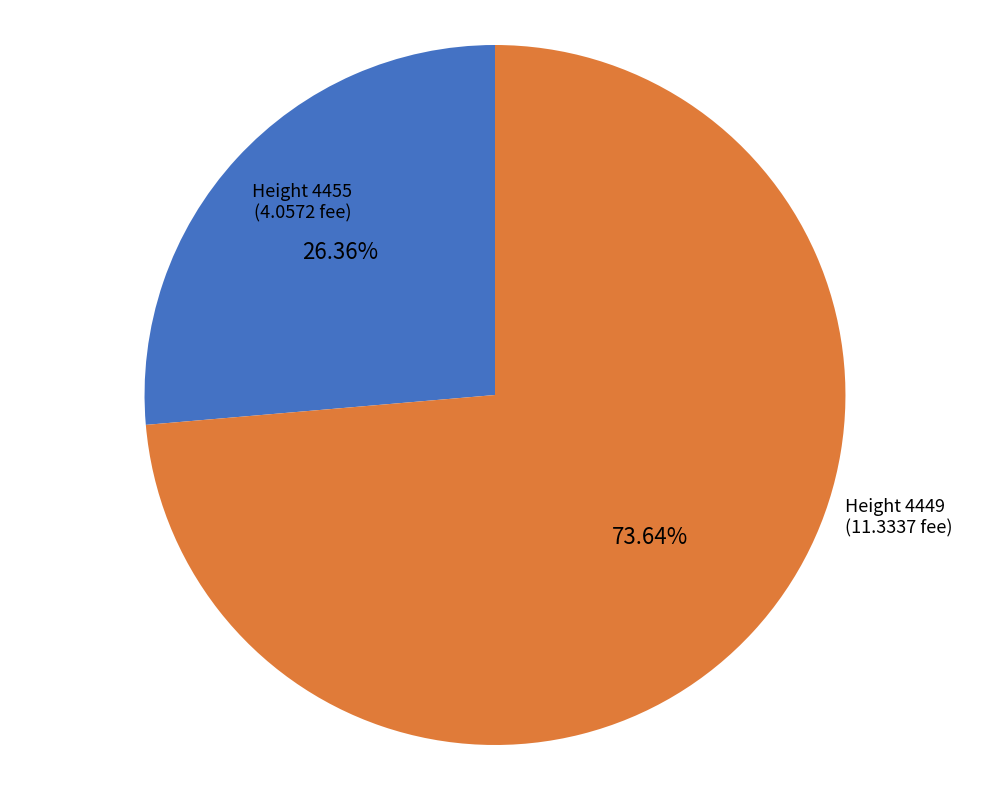

Combined, do Height 4449 and Height 4455 account for over 50%?

Yes